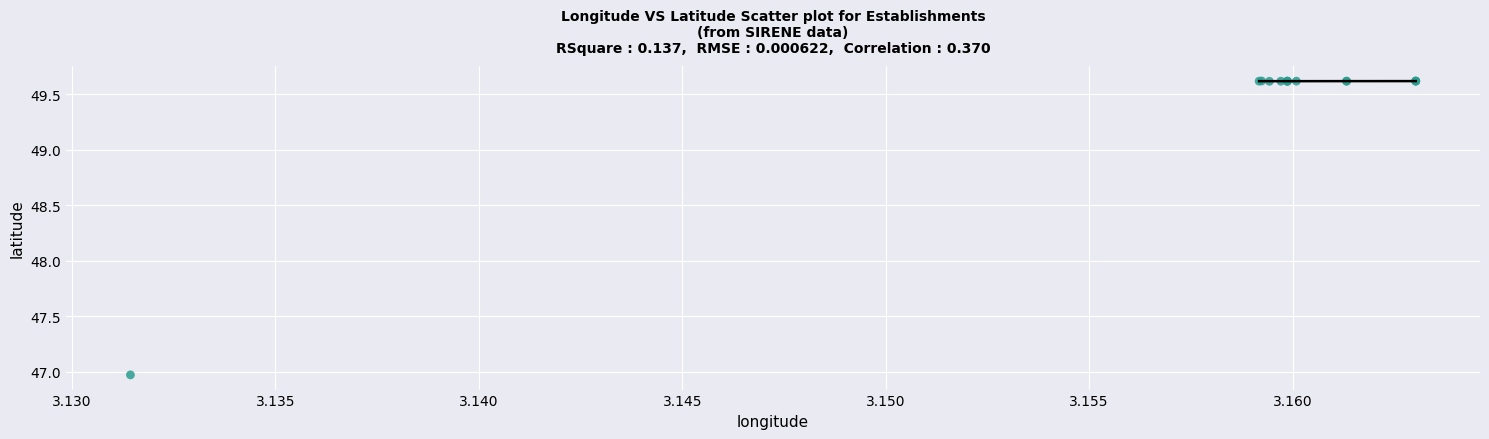

What Y value in the scatter plot is closest to 48?

47.0